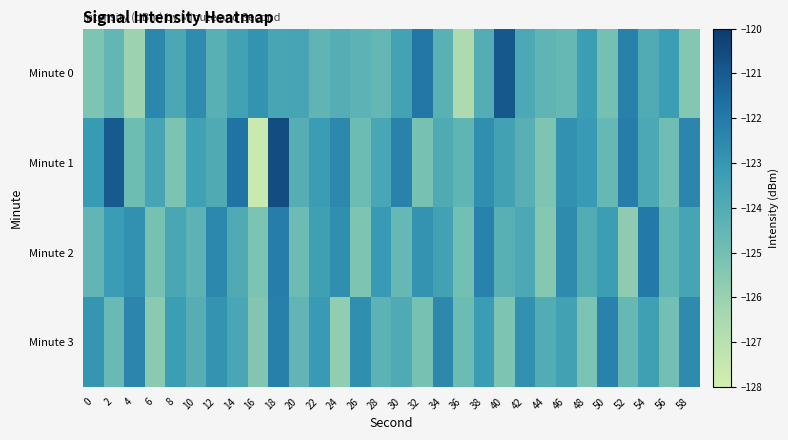

Reading left to right, extract all data points from this chart.

Minute 0: 0=-125.3	2=-124.5	4=-126.1	6=-122.4	8=-123.8	10=-122.6	12=-124.2	14=-123.5	16=-122.9	18=-123.6	20=-123.6	22=-124.4	24=-124.1	26=-124.3	28=-124.6	30=-123.5	32=-121.9	34=-124.2	36=-126.6	38=-124.0	40=-120.9	42=-123.8	44=-124.4	46=-124.6	48=-123.3	50=-125.1	52=-122.2	54=-123.9	56=-123.3	58=-125.4
Minute 1: 0=-123.1	2=-121.0	4=-124.8	6=-123.6	8=-125.2	10=-123.4	12=-123.9	14=-121.8	16=-127.7	18=-120.6	20=-124.1	22=-123.2	24=-122.5	26=-124.8	28=-123.7	30=-122.3	32=-125.1	34=-123.9	36=-124.4	38=-122.7	40=-123.5	42=-124.2	44=-125.3	46=-122.8	48=-123.1	50=-124.6	52=-122.1	54=-123.8	56=-124.9	58=-122.4
Minute 2: 0=-124.5	2=-123.2	4=-122.8	6=-125.1	8=-123.7	10=-124.3	12=-122.5	14=-123.9	16=-125.2	18=-122.1	20=-124.8	22=-123.4	24=-122.7	26=-125.3	28=-123.1	30=-124.6	32=-122.9	34=-123.5	36=-125.0	38=-122.3	40=-124.2	42=-123.8	44=-125.5	46=-122.6	48=-124.0	50=-123.3	52=-125.7	54=-122.0	56=-124.4	58=-123.6
Minute 3: 0=-123.0	2=-124.7	4=-122.4	6=-125.6	8=-123.3	10=-124.1	12=-122.9	14=-123.7	16=-125.4	18=-122.2	20=-124.5	22=-123.1	24=-125.8	26=-122.7	28=-124.3	30=-123.9	32=-125.1	34=-122.5	36=-124.8	38=-123.2	40=-125.3	42=-122.8	44=-124.0	46=-123.5	48=-125.2	50=-122.3	52=-124.6	54=-123.4	56=-125.0	58=-122.6